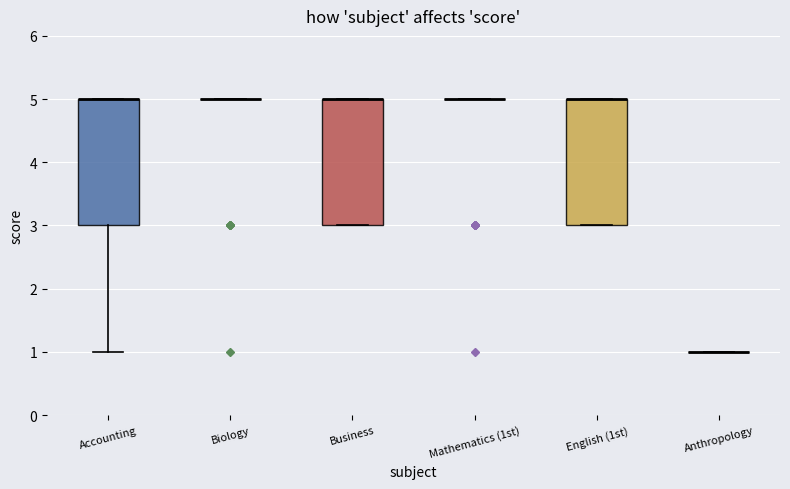

Reading left to right, transcribe this box plot: for each box, give where its median line is, the range the box spans, and where its two whiskers end, as read against the y-axis. The values are not printed on the chart, so give them approximately, as read against the axis.

Accounting: median 5 (drawn on the box's upper edge), box 3 to 5, whiskers 1 to 5
Biology: box collapsed to a line at 5, whiskers 5 to 5
Business: median 5 (drawn on the box's upper edge), box 3 to 5, whiskers 3 to 5
Mathematics (1st): box collapsed to a line at 5, whiskers 5 to 5
English (1st): median 5 (drawn on the box's upper edge), box 3 to 5, whiskers 3 to 5
Anthropology: box collapsed to a line at 1, whiskers 1 to 1